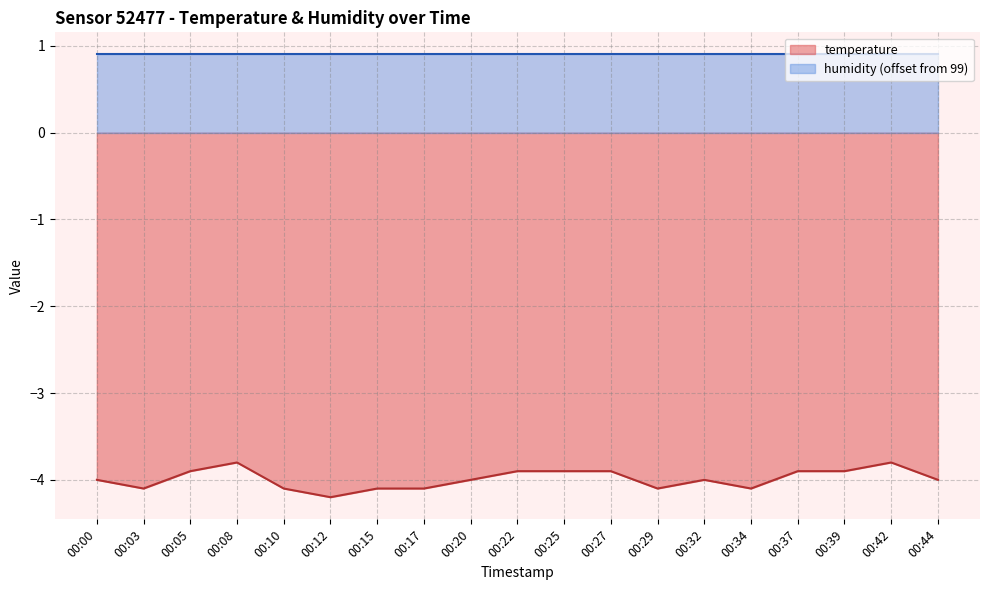

What is the smallest value displayed?

-4.2